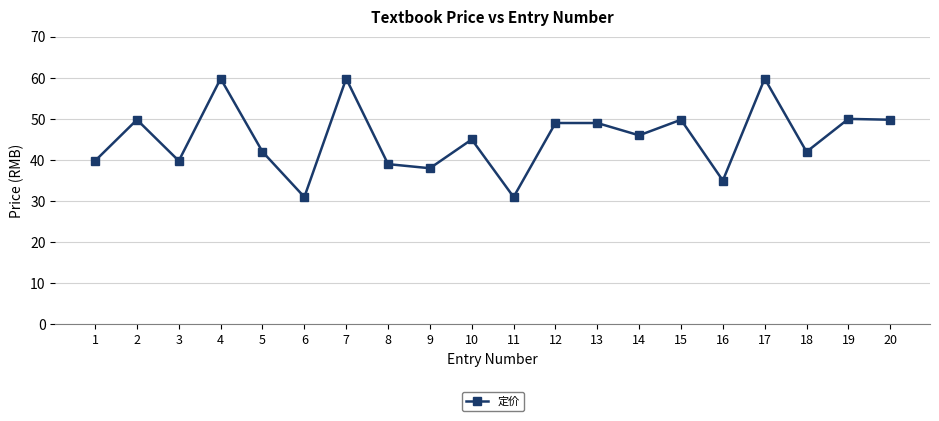

What is the smallest value displayed?

31.0